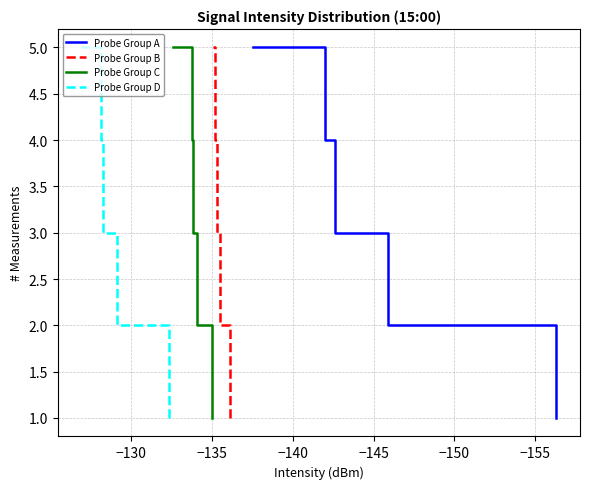

What is the value of the Probe Group B point at the 2nd from the left?

2